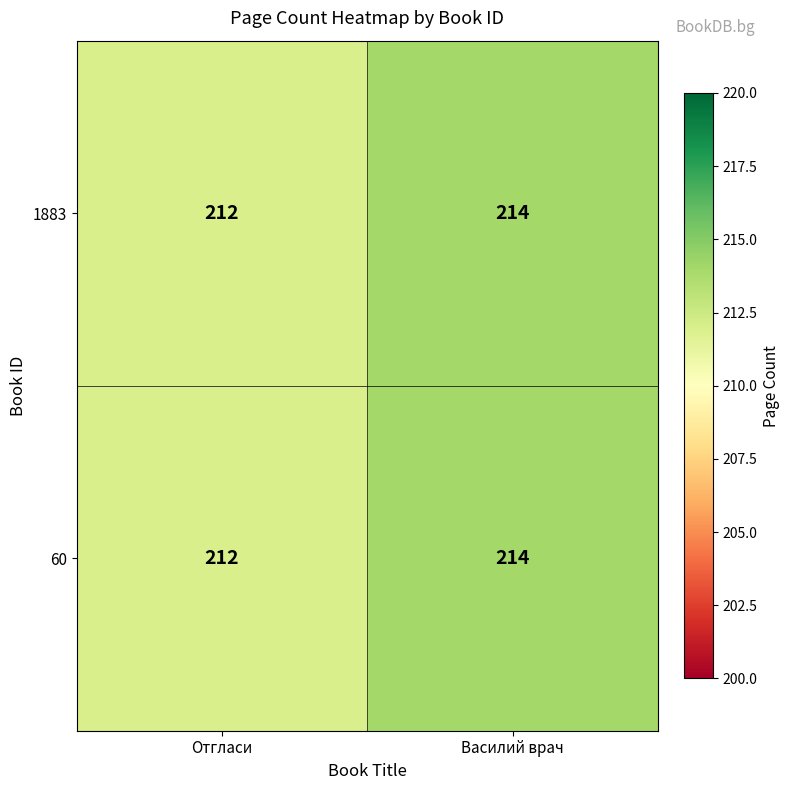

The value of 1883 at Василий врач is 214. True or false?

True